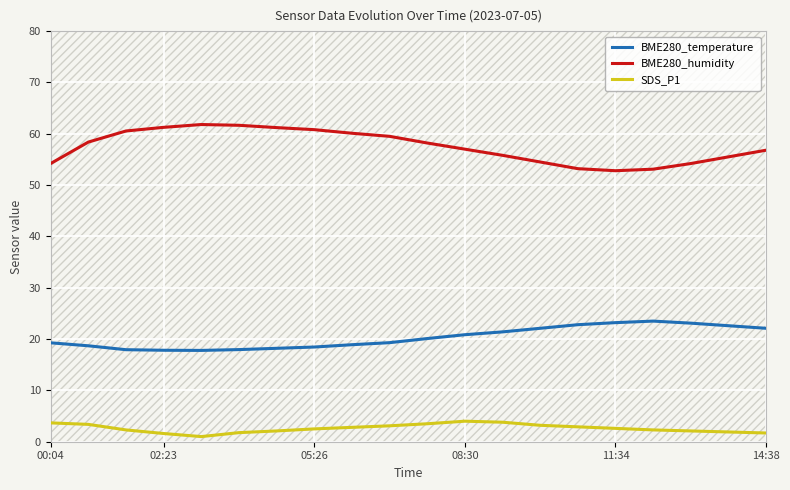

What is the minimum value for BME280_temperature?

17.8